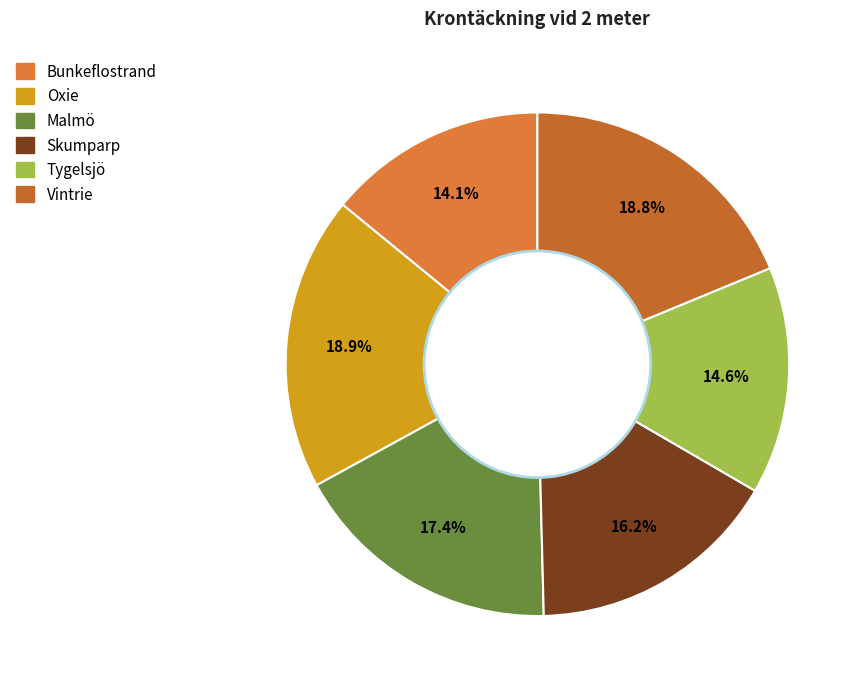

To the nearest percent, what is the difference between the Bunkeflostrand and Tygelsjö slice percentages?

1%